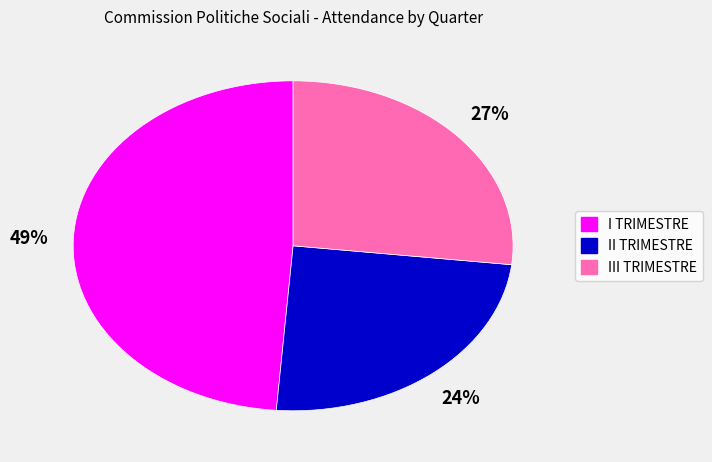

True or false: I TRIMESTRE accounts for 49% of the total.

True